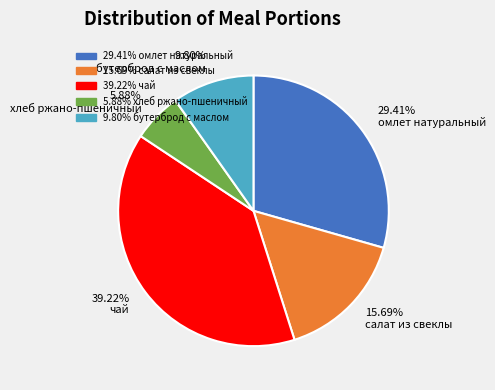

Is the sum of 5.88% хлеб ржано-пшеничный and 9.80% бутерброд с маслом greater than half?

No